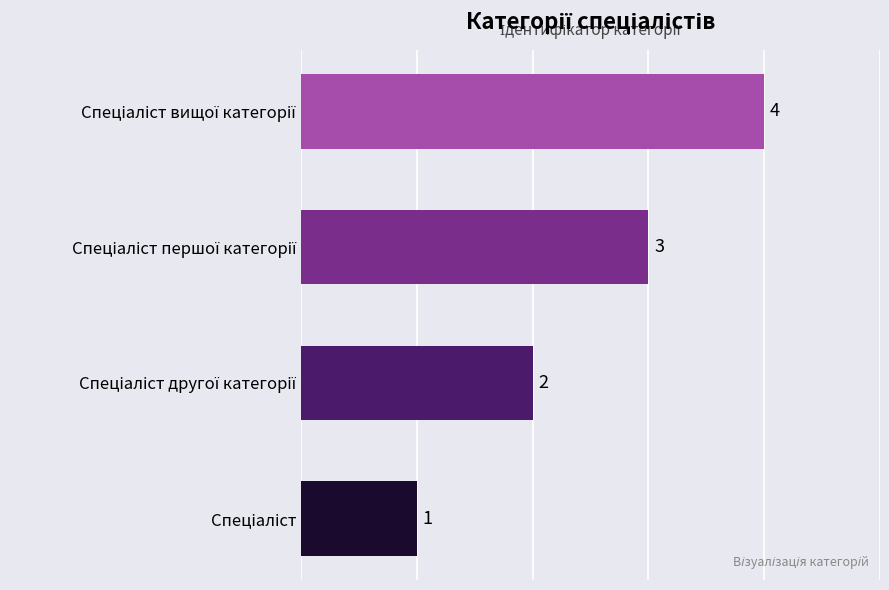

What is the sum of all values?

10